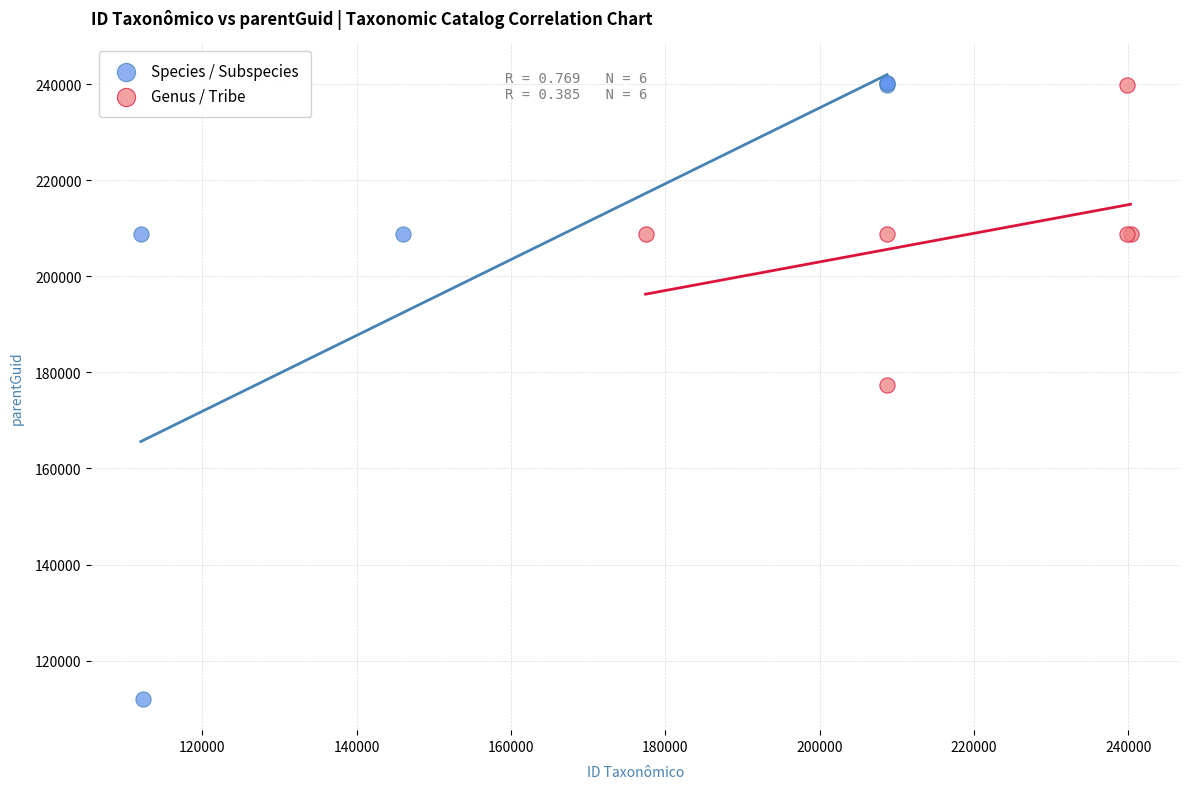

What are all the series names shown in the legend?

Species / Subspecies, Genus / Tribe